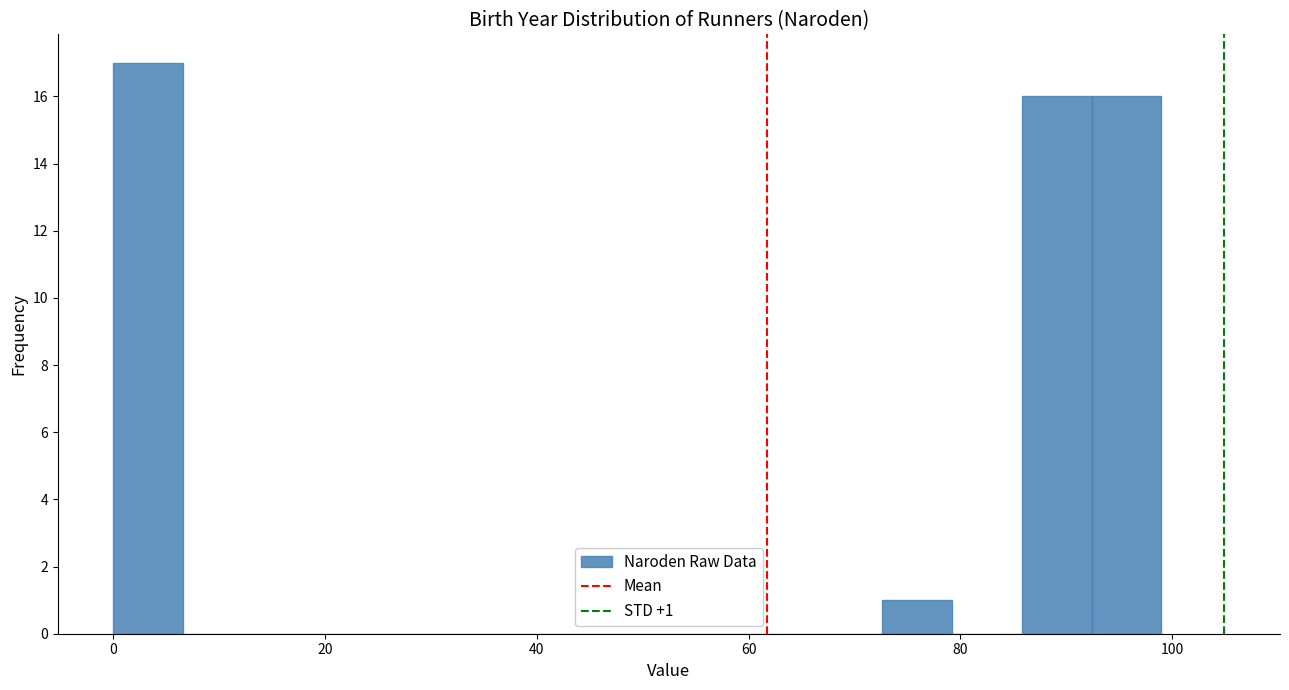

Around what value on the x-axis is the tallest bar? Give the approximate position of its centre, as read against the axis.

4